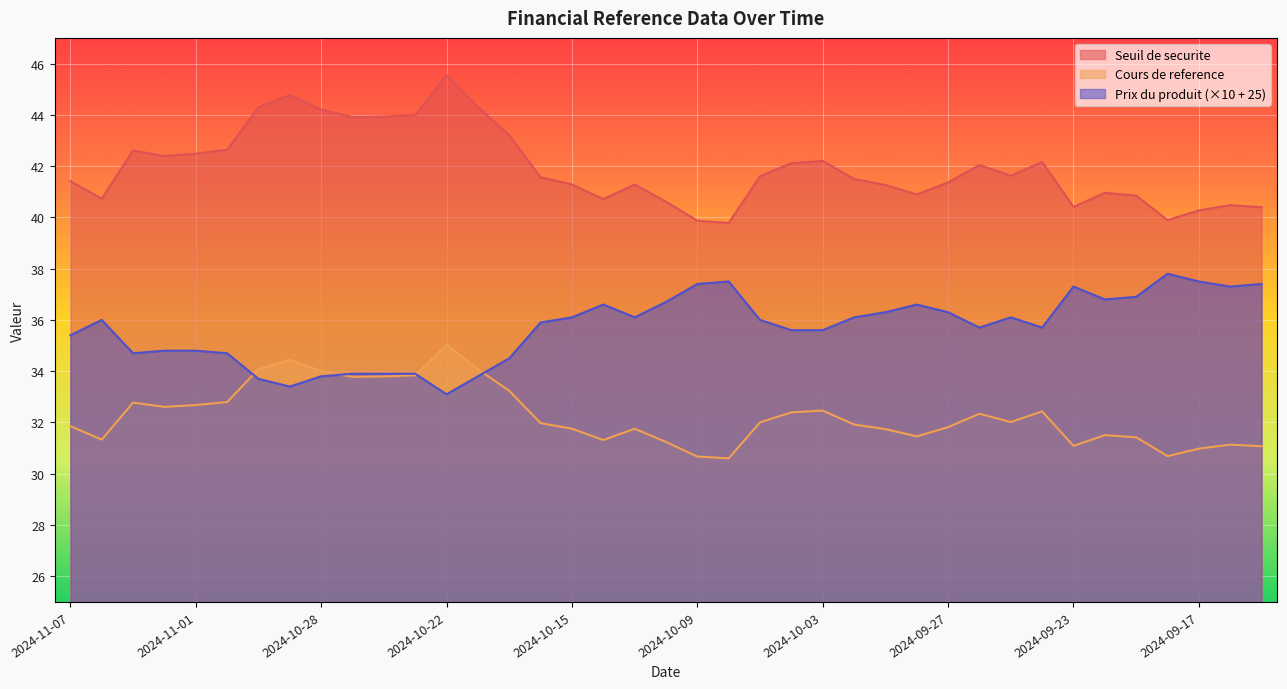

At which category does Prix du produit reach its first local valley?

2024-11-05